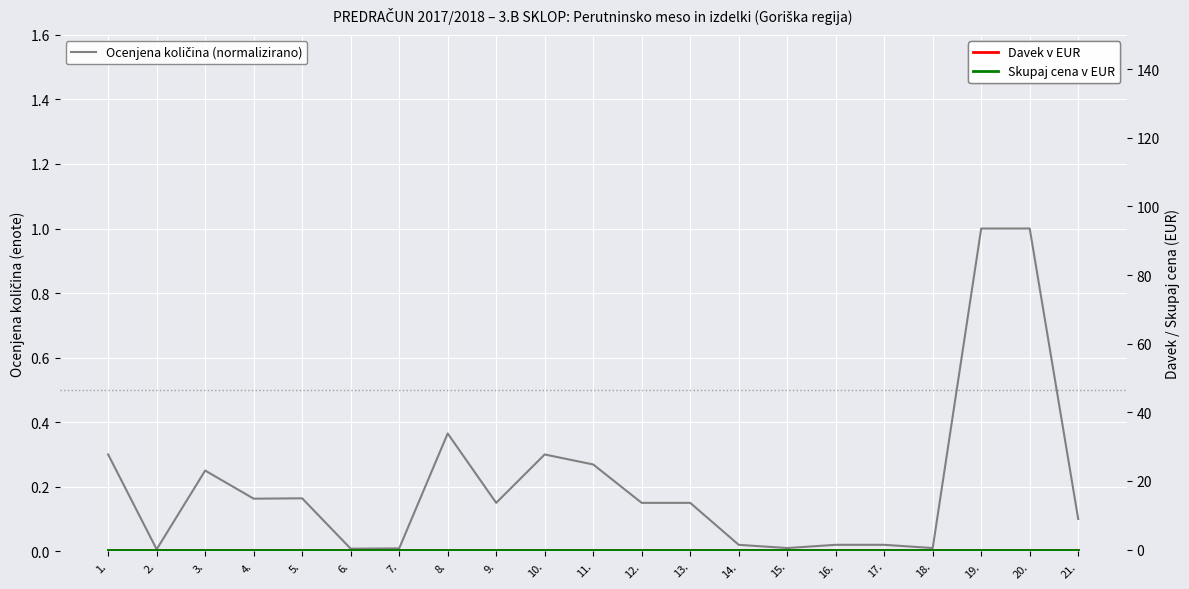

How many lines are shown in the chart?

3